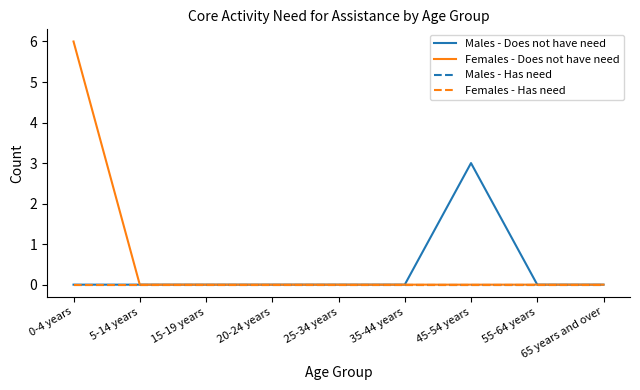

What is the label of the 3rd point from the left?

15-19 years